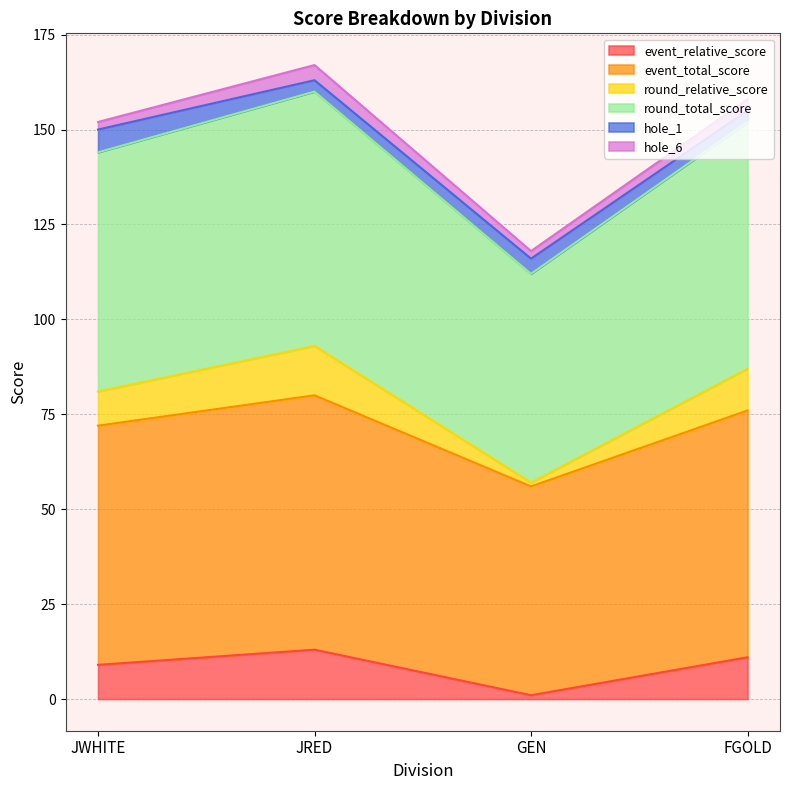

Count the event_total_score values in the range 72 to 80.

3